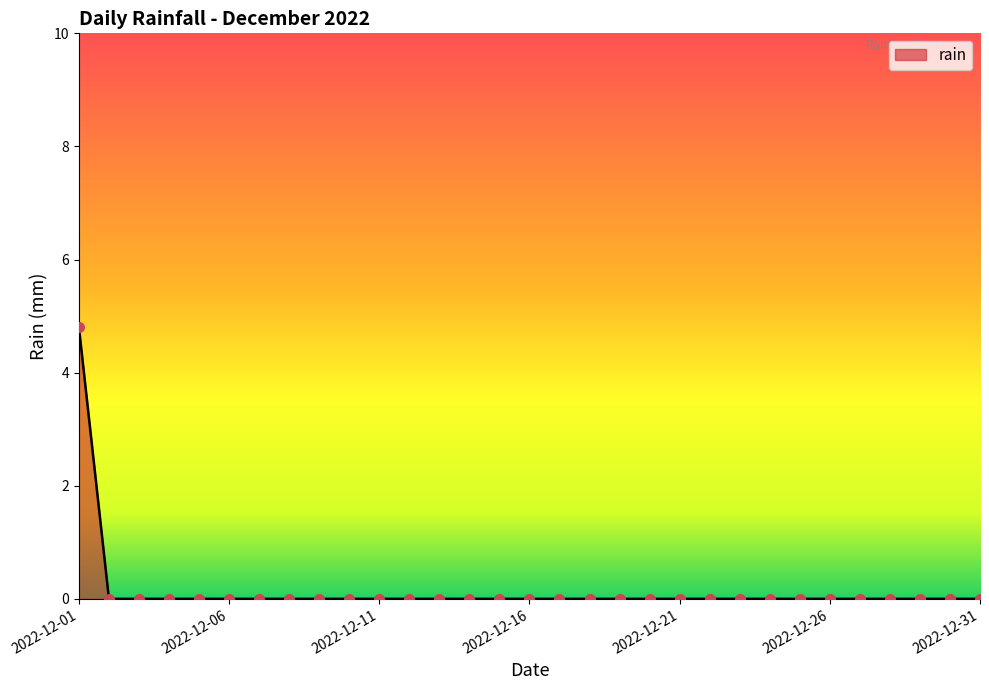

What is the difference between the maximum and minimum values?

4.8